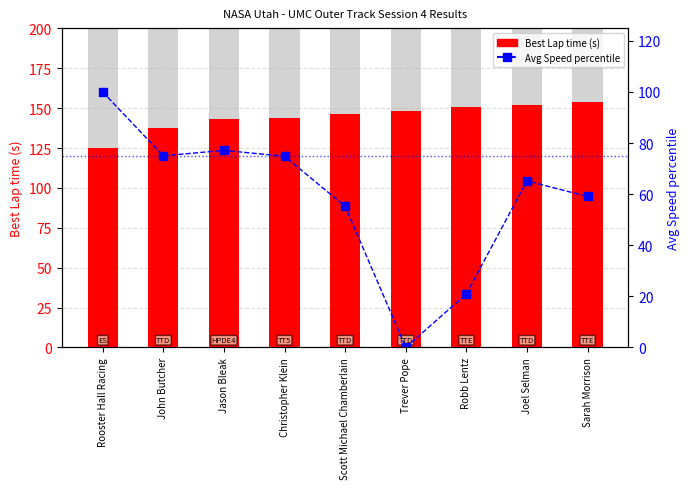

Between Scott Michael Chamberlain and Robb Lentz, which series saw the biggest shift?

Avg Speed percentile